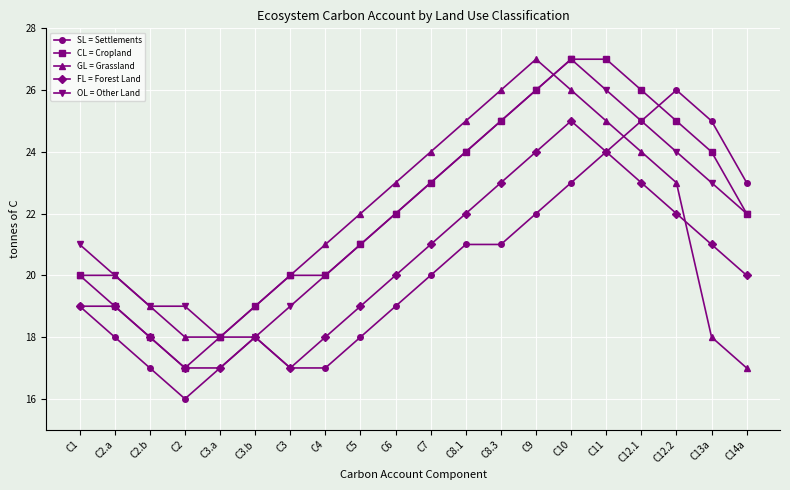

Where do SL = Settlements and CL = Cropland first cross each other?

C12.1 and C12.2